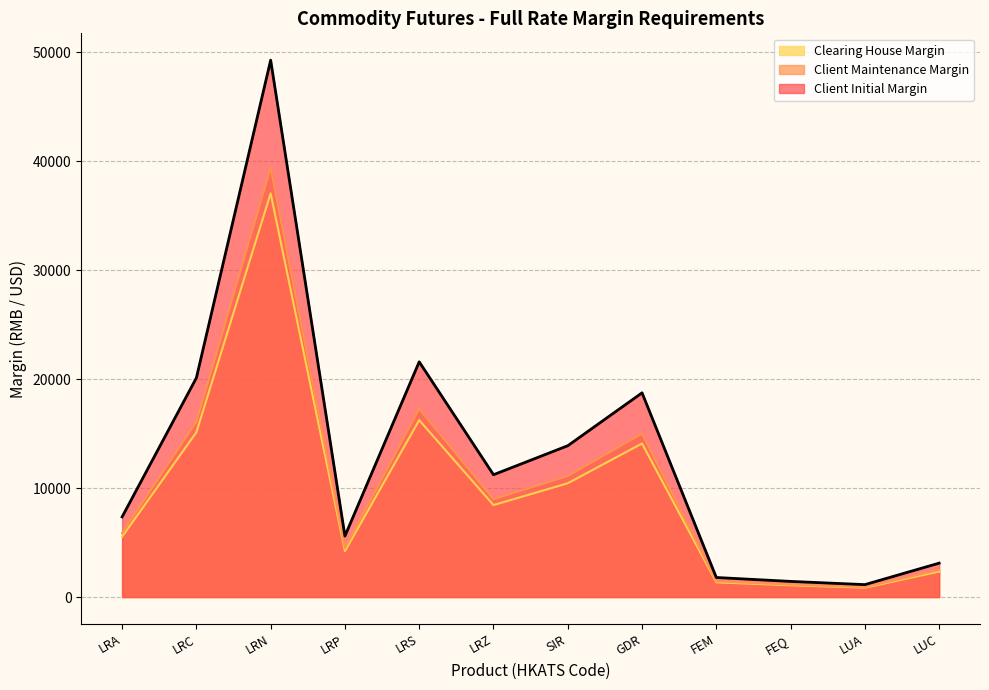

What is the difference between the highest and lowest values at LRS?

5355